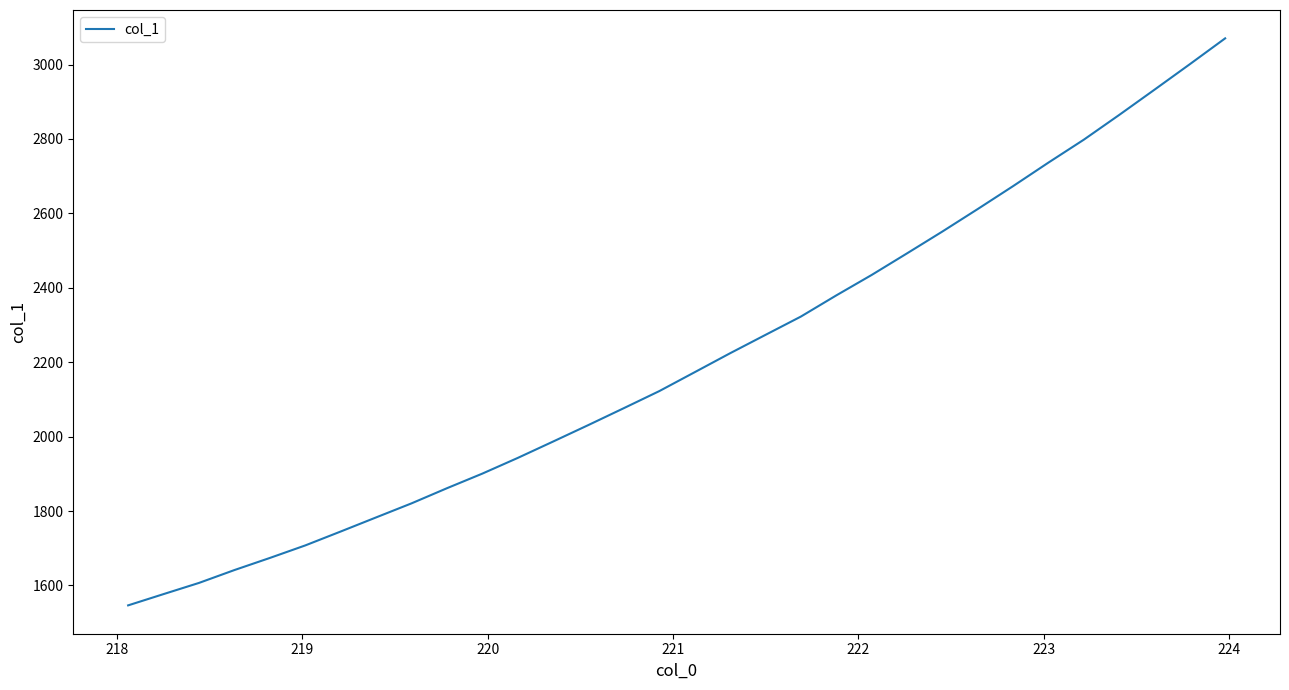

Reading left to right, extract all data points from this chart.

1546.4	1576.7	1606.8	1641.3	1673.9	1707.5	1744.9	1782.8	1820.6	1861.3	1900.6	1942.7	1986.8	2031.3	2076.6	2122.4	2173.2	2224.1	2273.5	2322.6	2379.5	2434.4	2492.5	2551.1	2611.7	2673.2	2736.5	2798.1	2864.5	2932.4	3001.0	3070.5